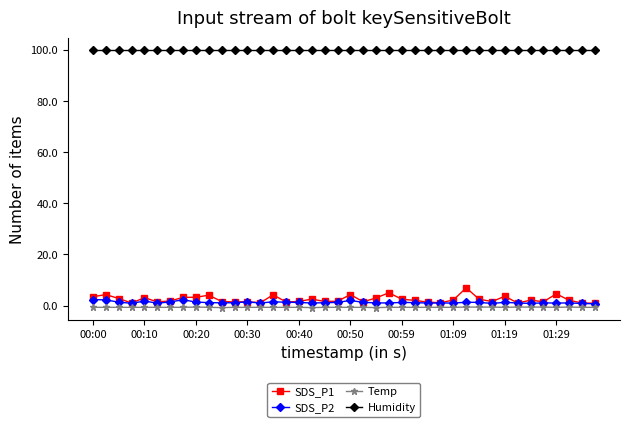

True or false: SDS_P2 has more than 1 points higher than both neighbors.

True